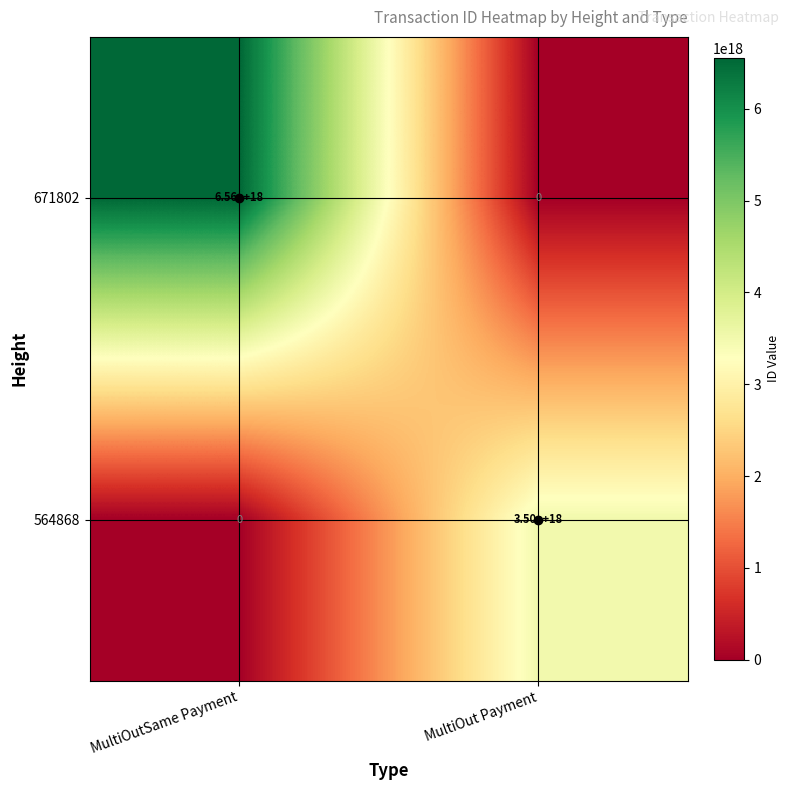

Which series has the widest spread of values?

671802